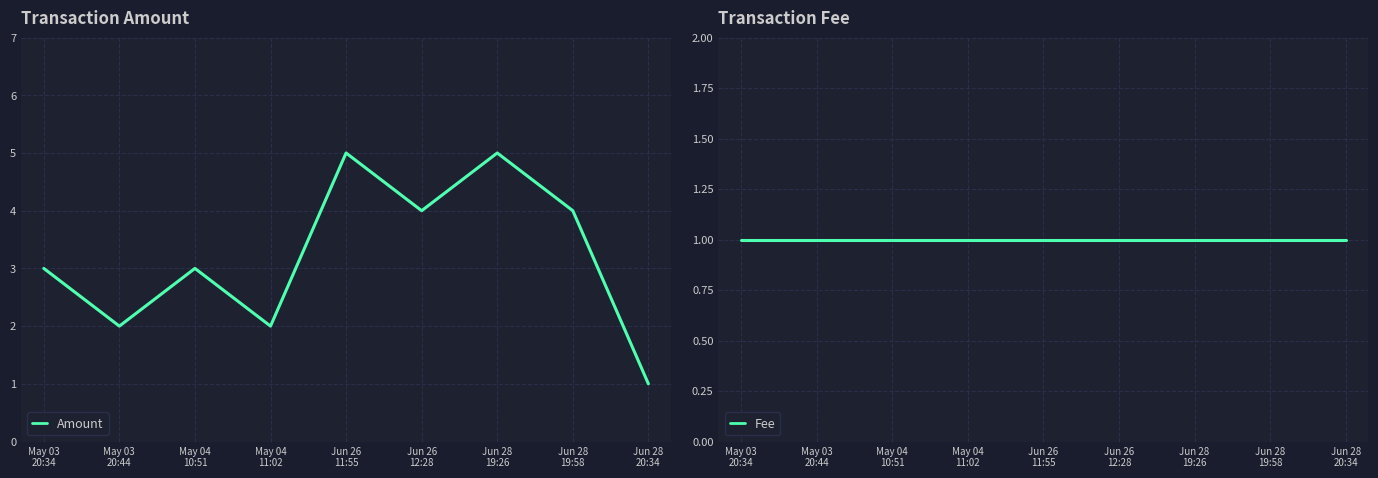

List the series in order of their overall mean, highest first.

Amount, Fee